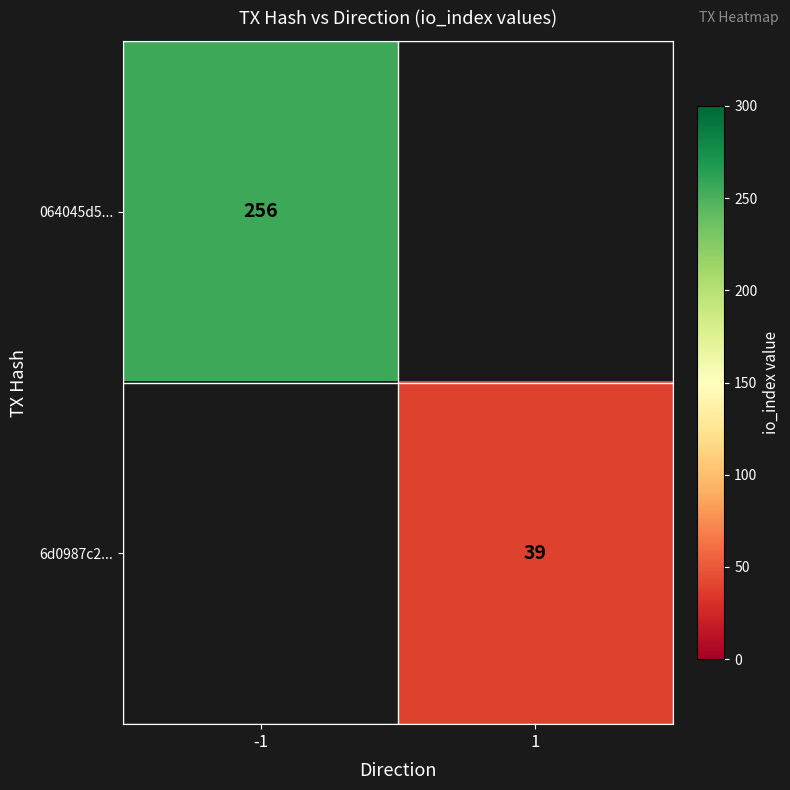

True or false: 6d0987c2... has a value of 39 at 1.

True